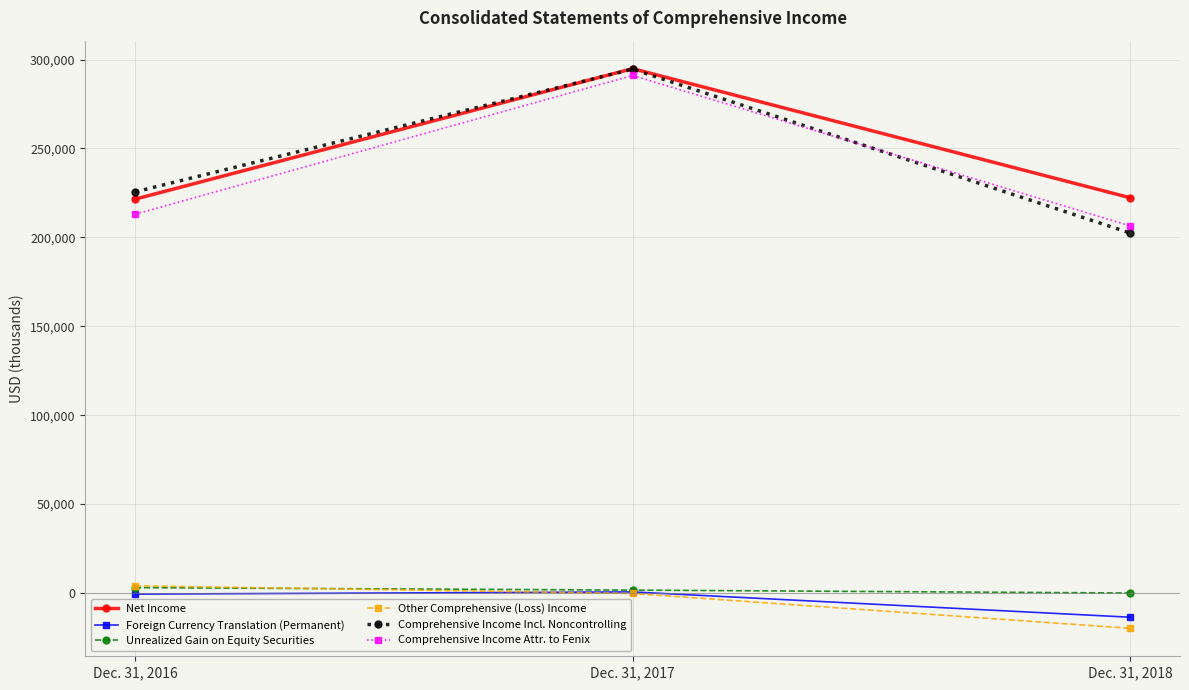

What is the sum of the Unrealized Gain on Equity Securities values at Dec. 31, 2018 and Dec. 31, 2016?

3029